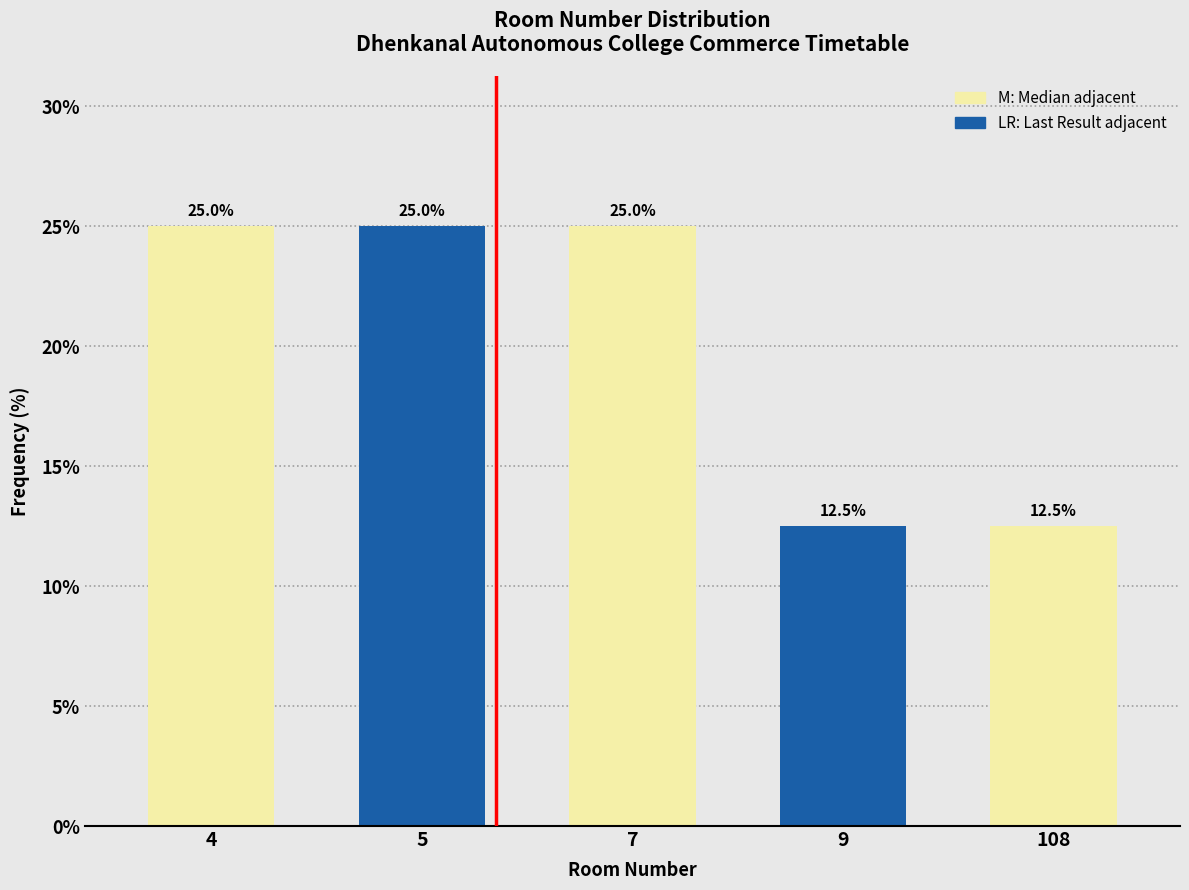

Reading left to right, extract all data points from this chart.

4=25.0	5=25.0	7=25.0	9=12.5	108=12.5